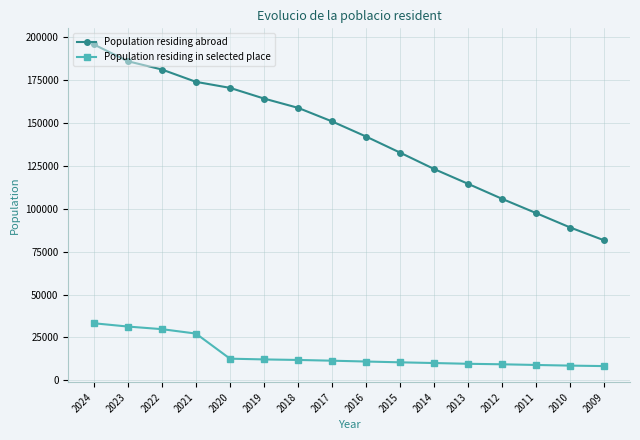

What is the difference between the maximum and second lowest values in the Population residing in selected place series?

24671